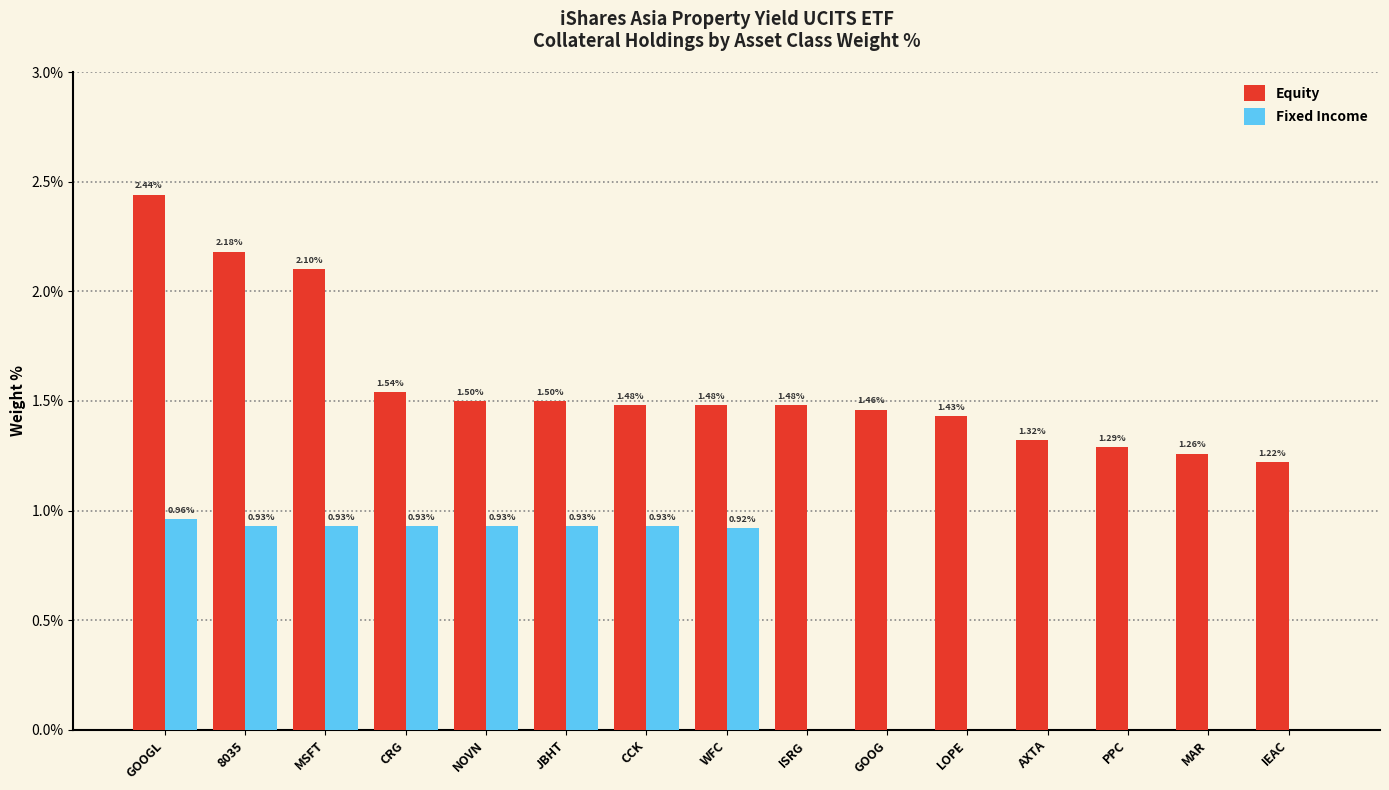

True or false: Equity has a value of 3.1 at 8035.

False